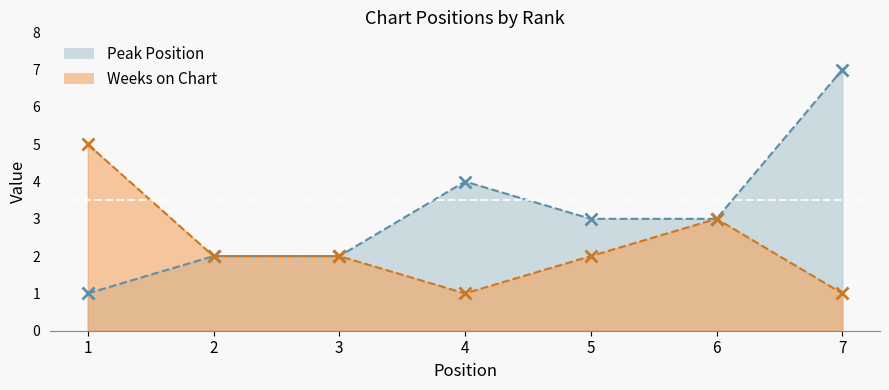

True or false: Peak Position and Weeks on Chart cross at least once.

False